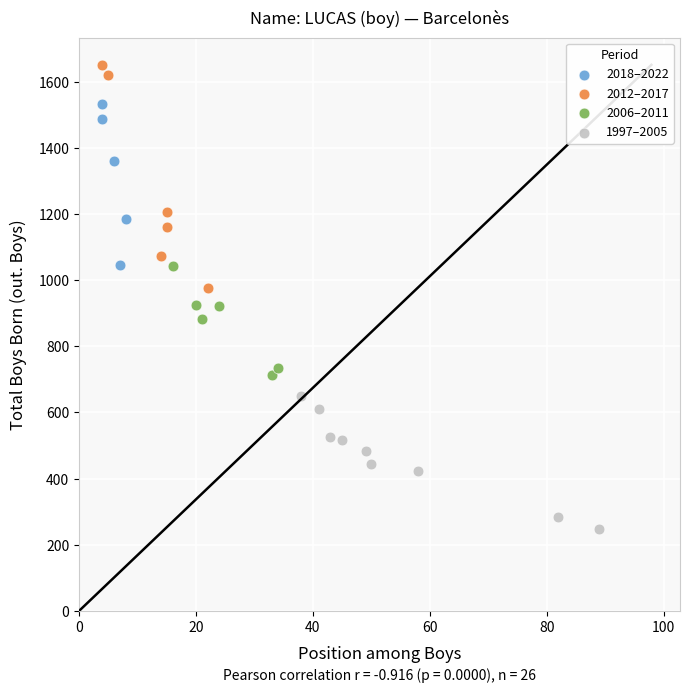

Which series has the widest spread of Y values?

2012–2017